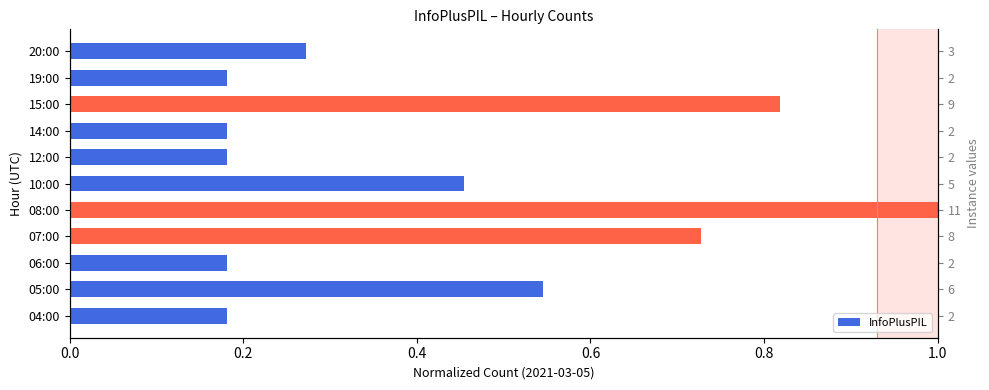

How many data points does each series have?

11